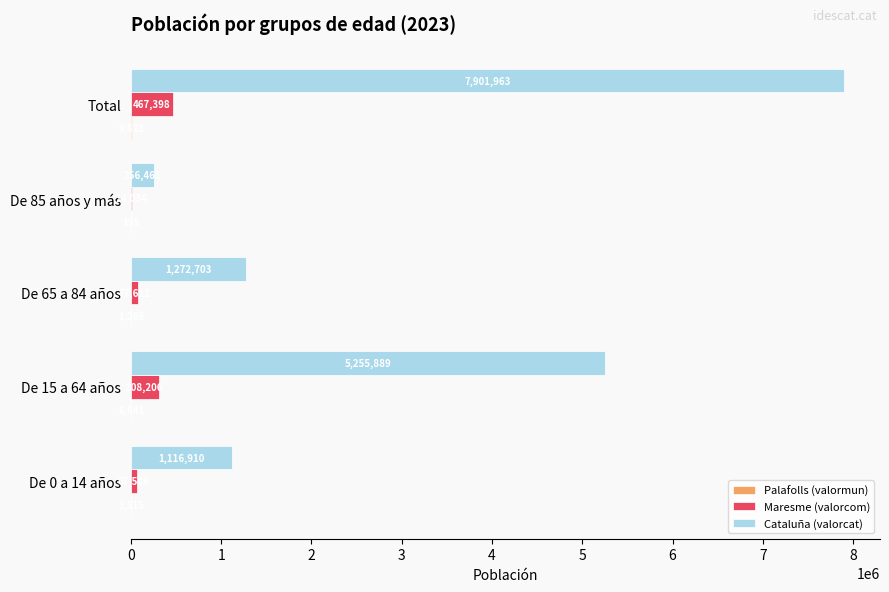

True or false: Cataluña (valorcat) has a value of 13841061 at Total.

False